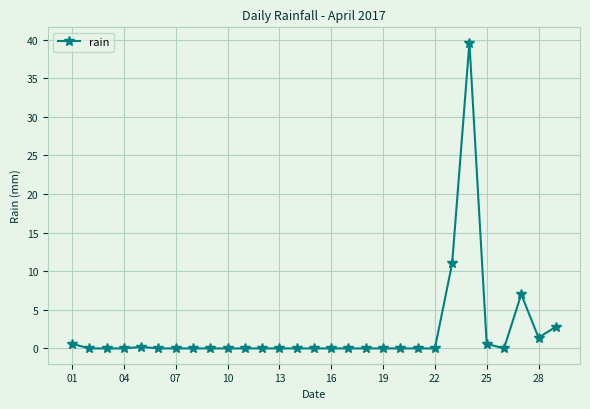

What is the difference between the maximum and second lowest values?

39.6